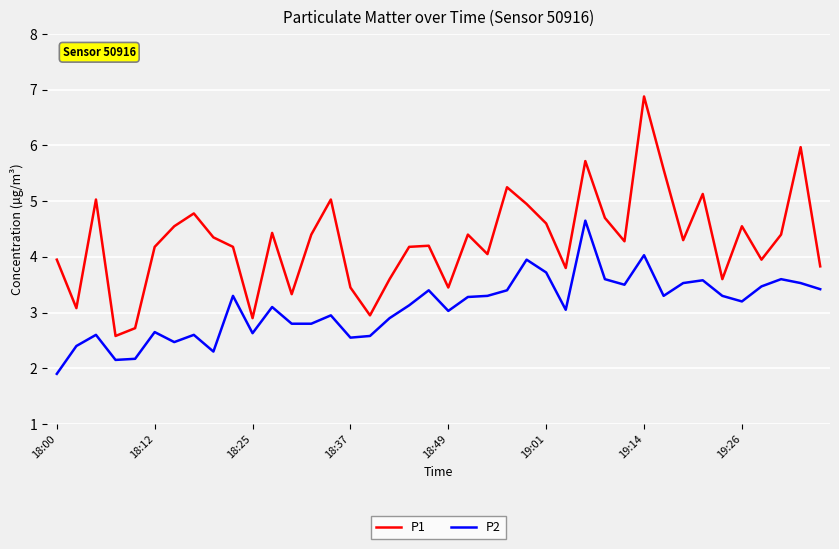

What is the highest value of the P1 series?

6.9